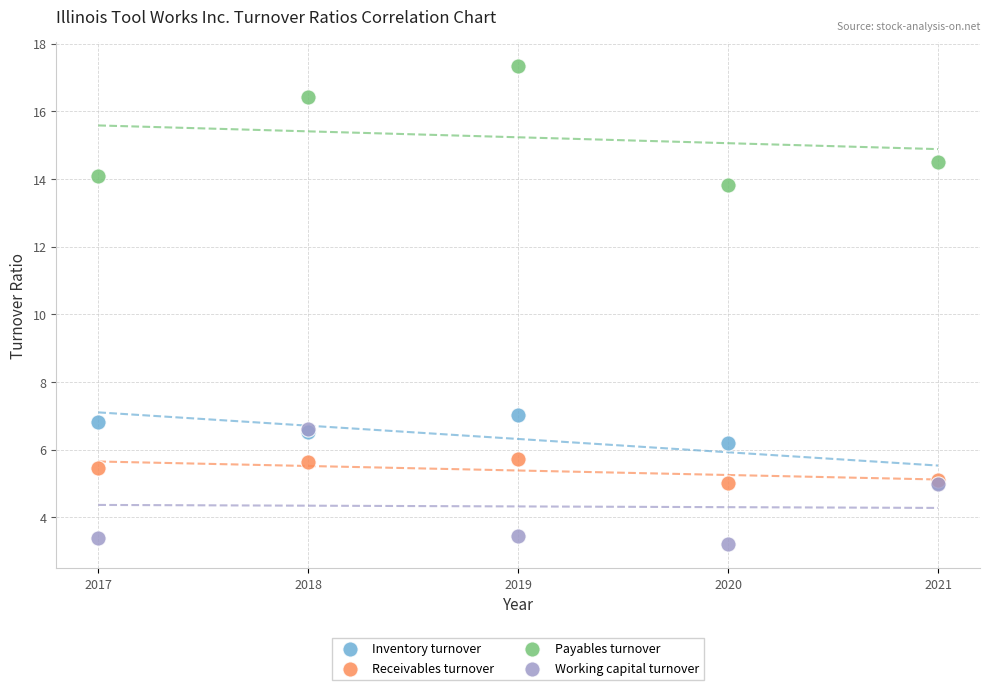

Which series has the largest Y range (max minus min)?

Payables turnover